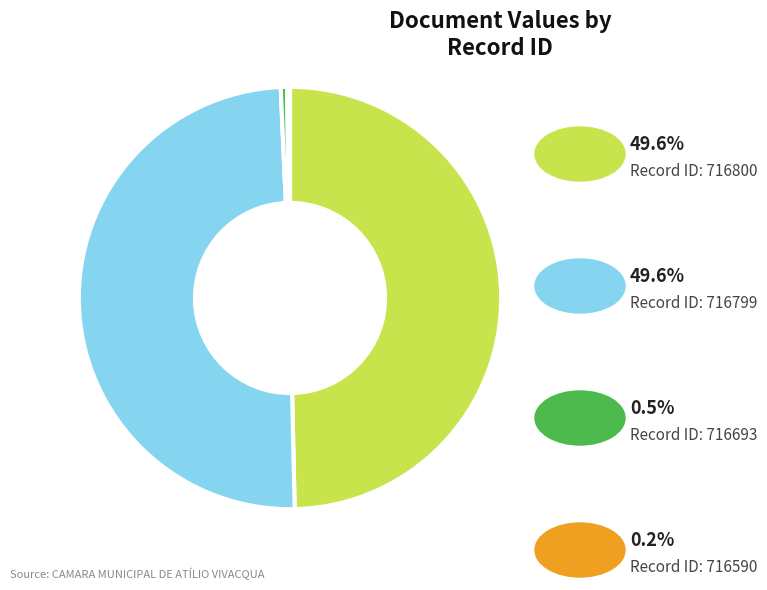

Is there any slice that represents more than half of the pie?

No